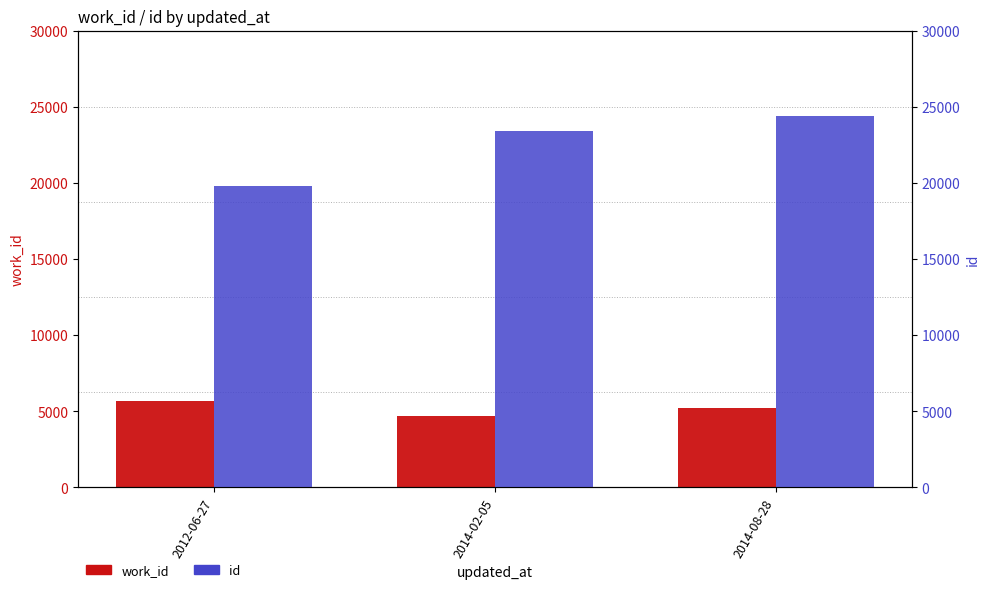

How many values in the id series exceed 23391?

1